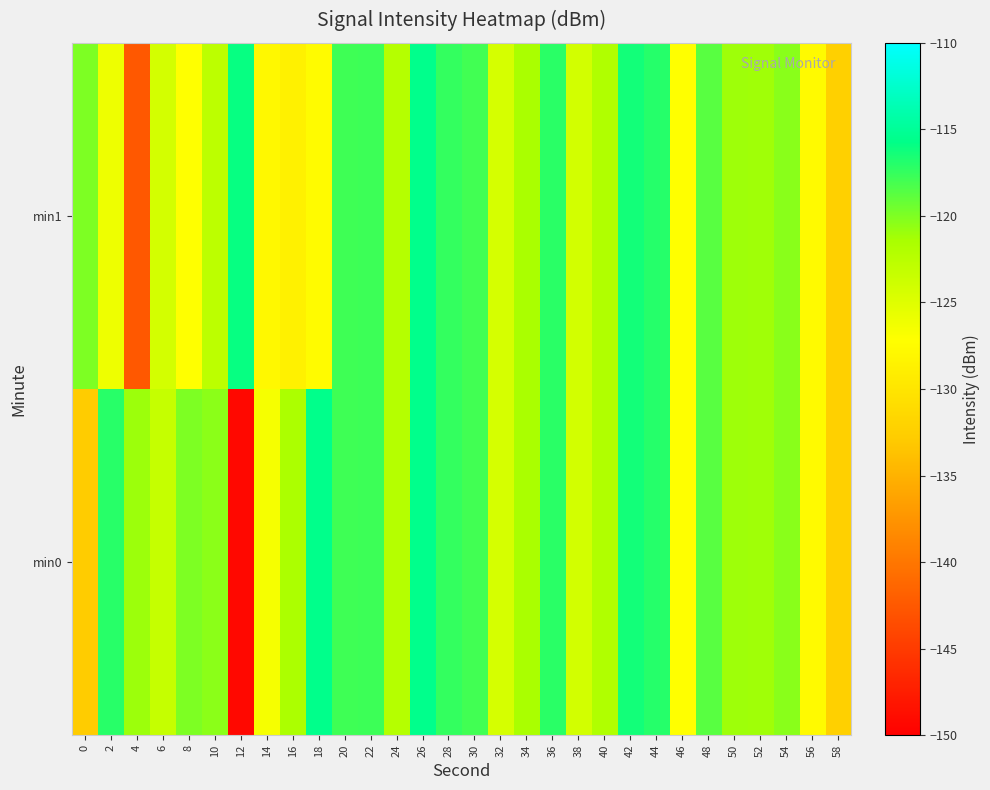

List the series in order of their overall mean, highest first.

min0, min1